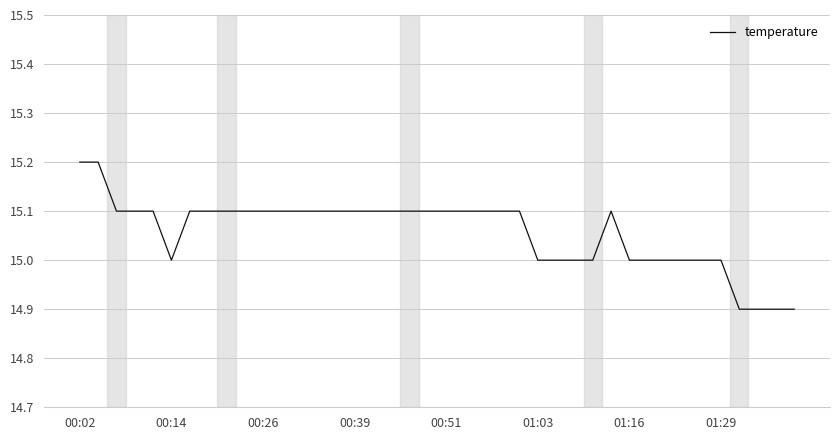

What is the smallest value displayed?

14.9